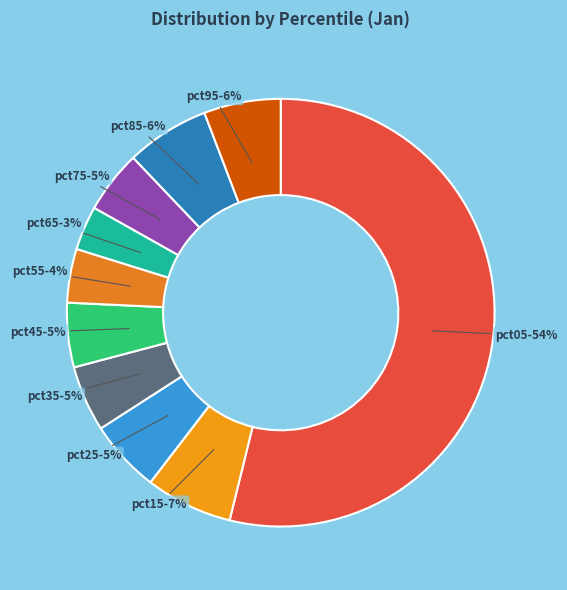

Count the number of slices in the pie.

10